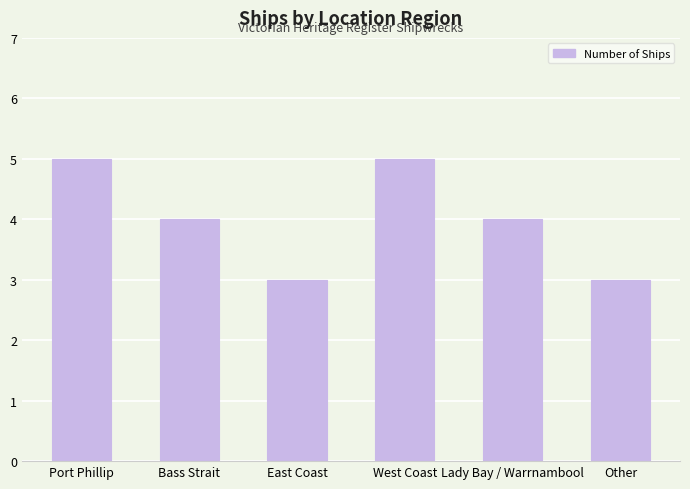

True or false: the data shows 1 at East Coast.

False